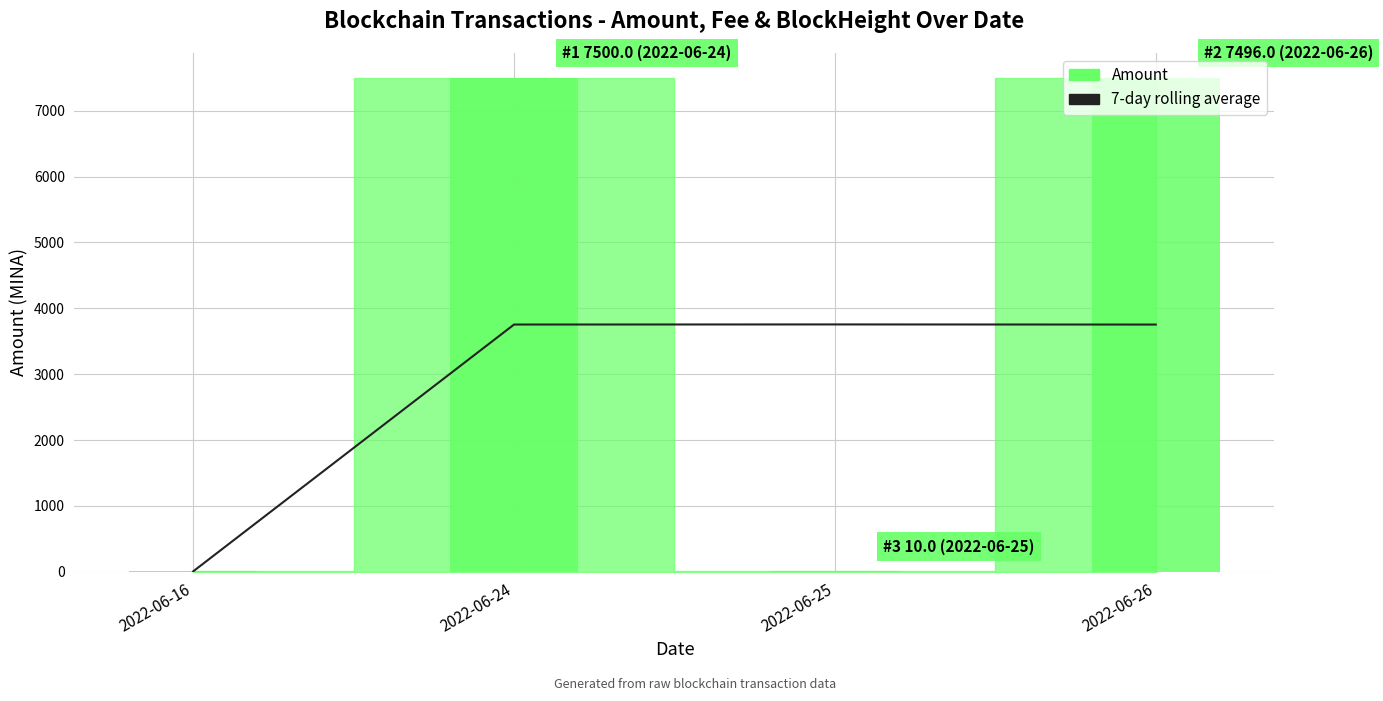

At which category does the chart reach its peak across all series?

2022-06-25